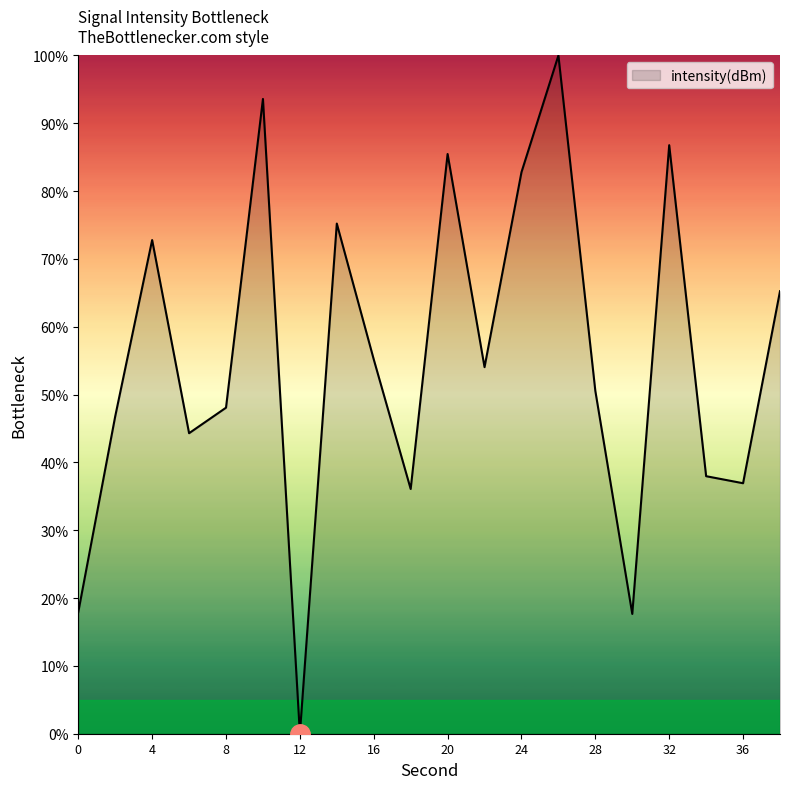

What is the maximum value shown in the chart?

100.0